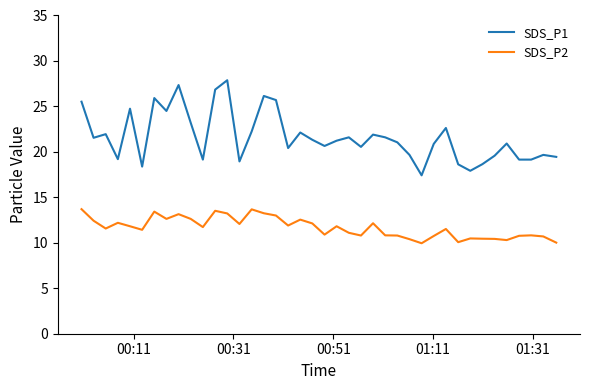

What is the average value of the SDS_P2 series?

11.7